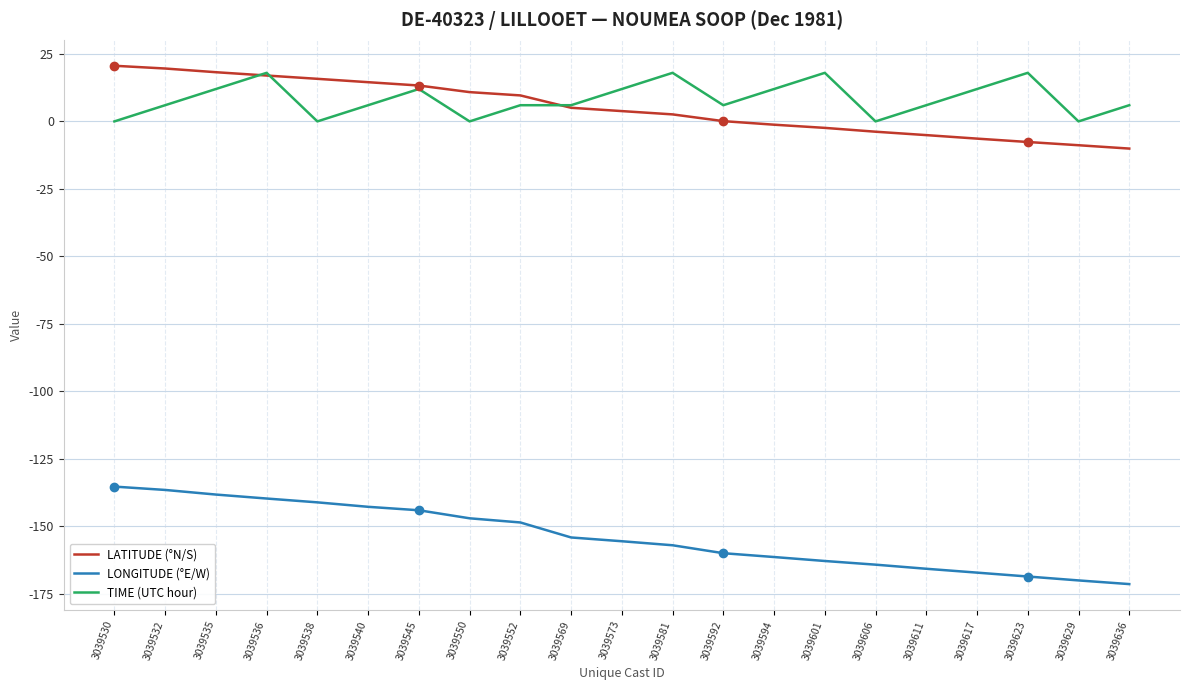

List the series in order of their peak value, highest first.

LATITUDE (°N/S), TIME (UTC hour), LONGITUDE (°E/W)